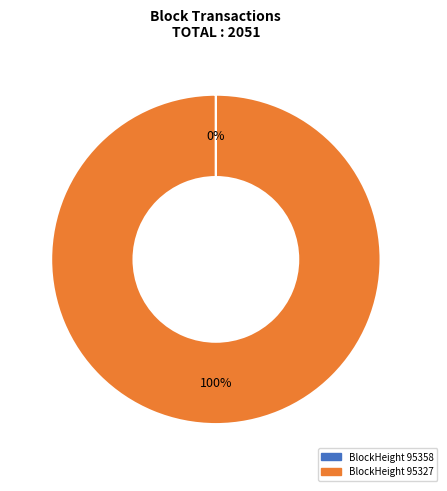

Which category has the biggest portion of the pie?

BlockHeight 95327